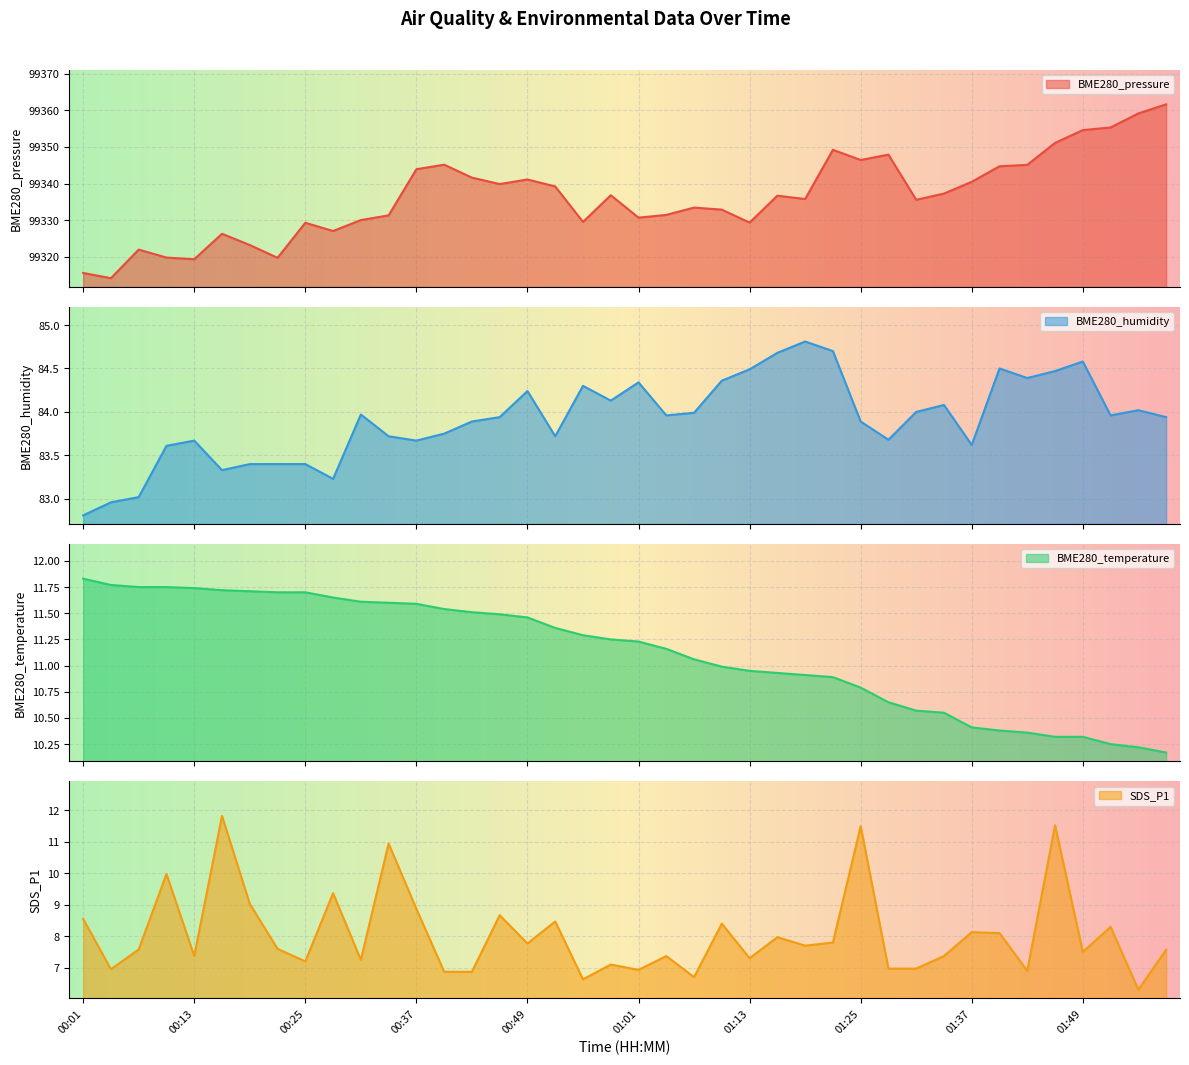

Where is BME280_temperature nearest to the value 11?

01:10